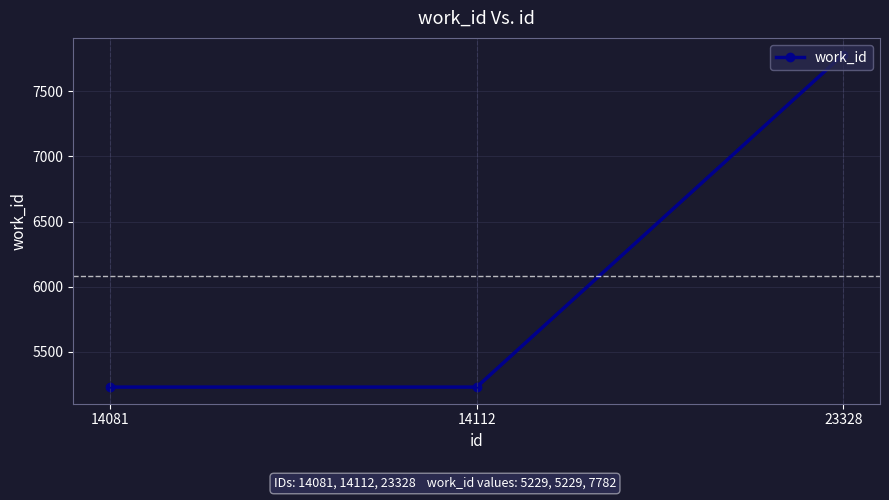

At which category does the chart reach its peak across all series?

23328